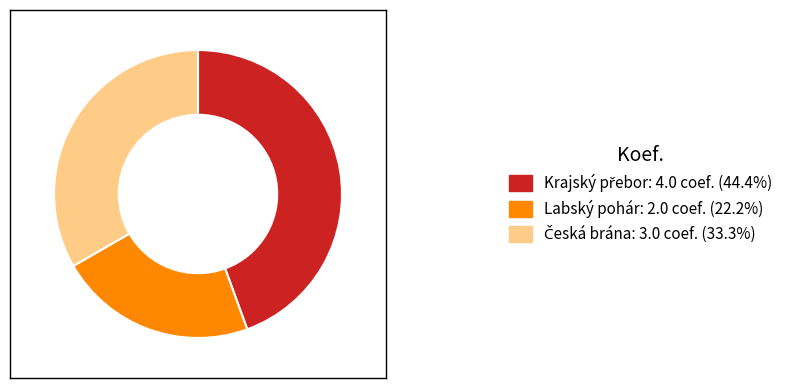

Does any single category account for the majority?

No